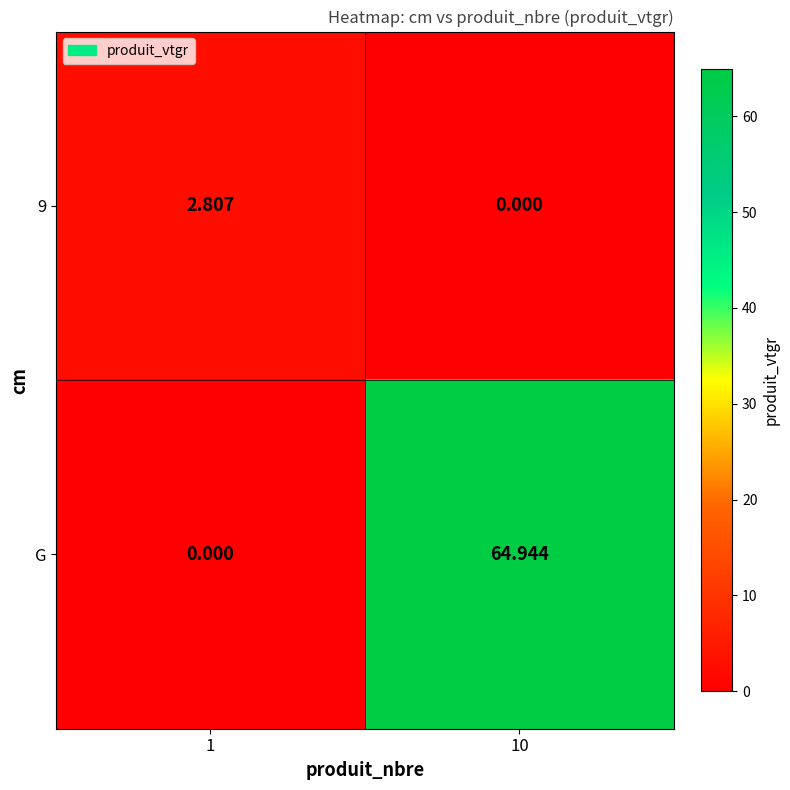

Between 1 and 10, which series saw the biggest shift?

G